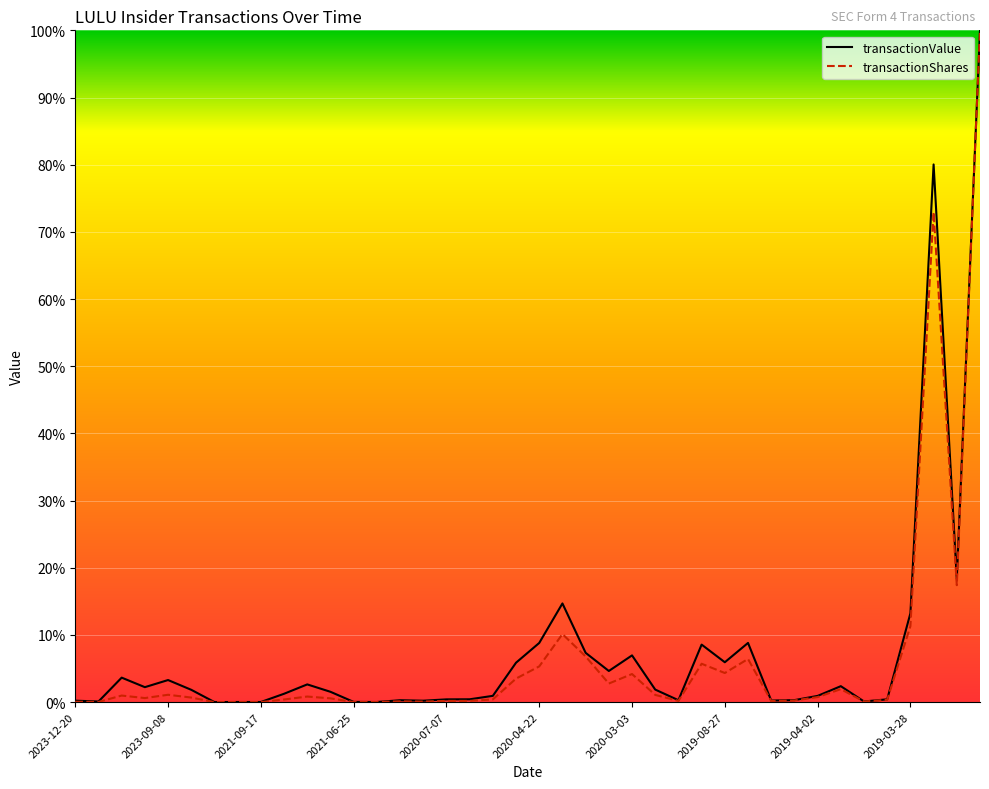

Which series changed the most between 2021-09-13 and 2019-01-11?

transactionShares